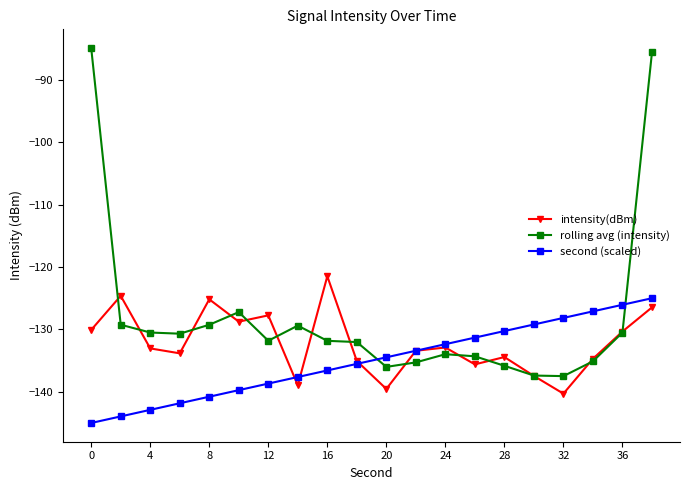

How many lines are shown in the chart?

3